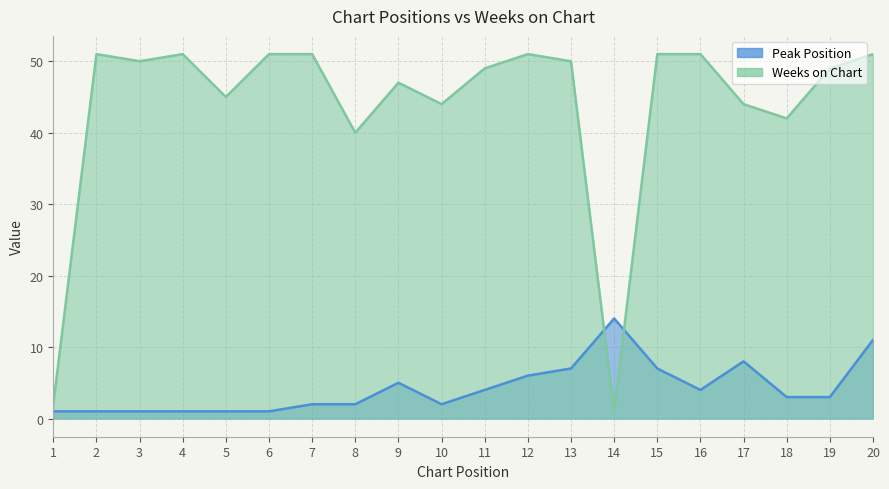

The value of Weeks on Chart at 19 is 49. True or false?

True